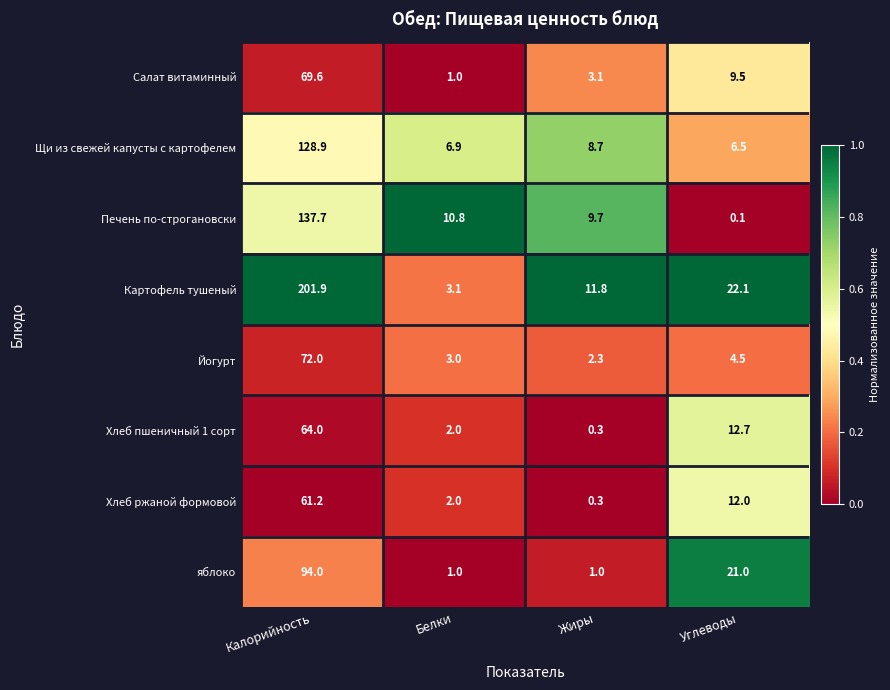

Is the value of яблоко at Калорийность greater than the value of Йогурт at Углеводы?

Yes